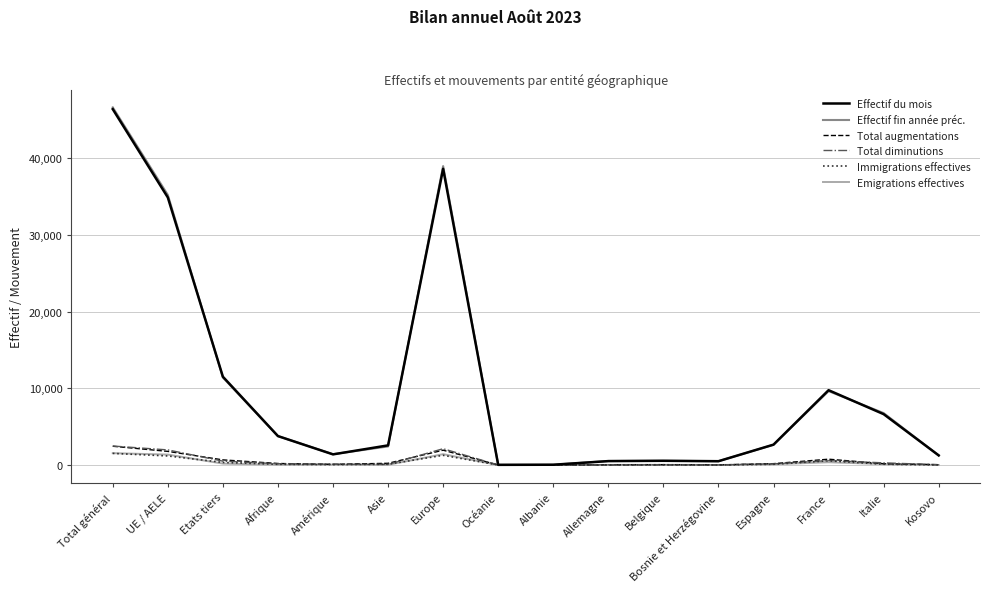

At which category does the chart reach its peak across all series?

Total général